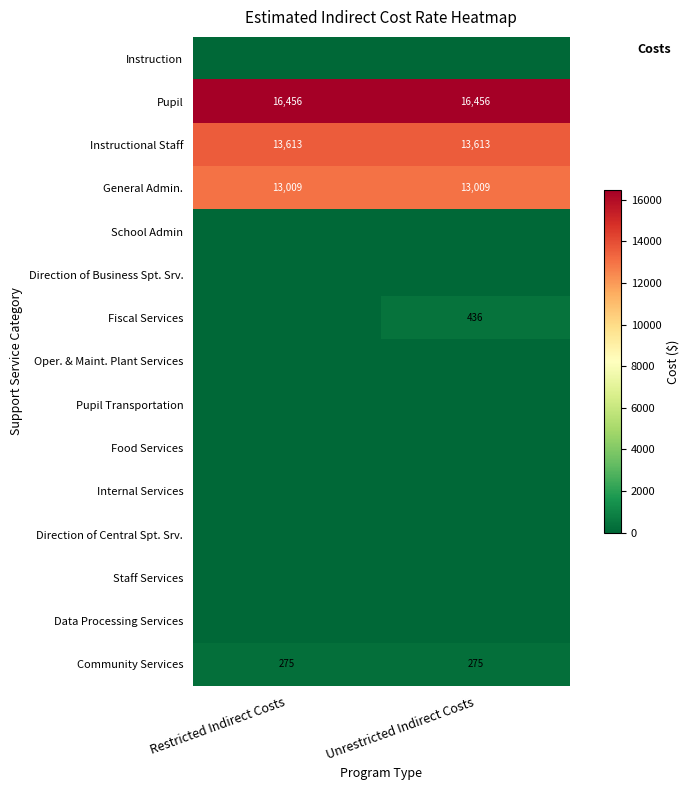

The value of Pupil at Unrestricted Indirect Costs is 16456. True or false?

True